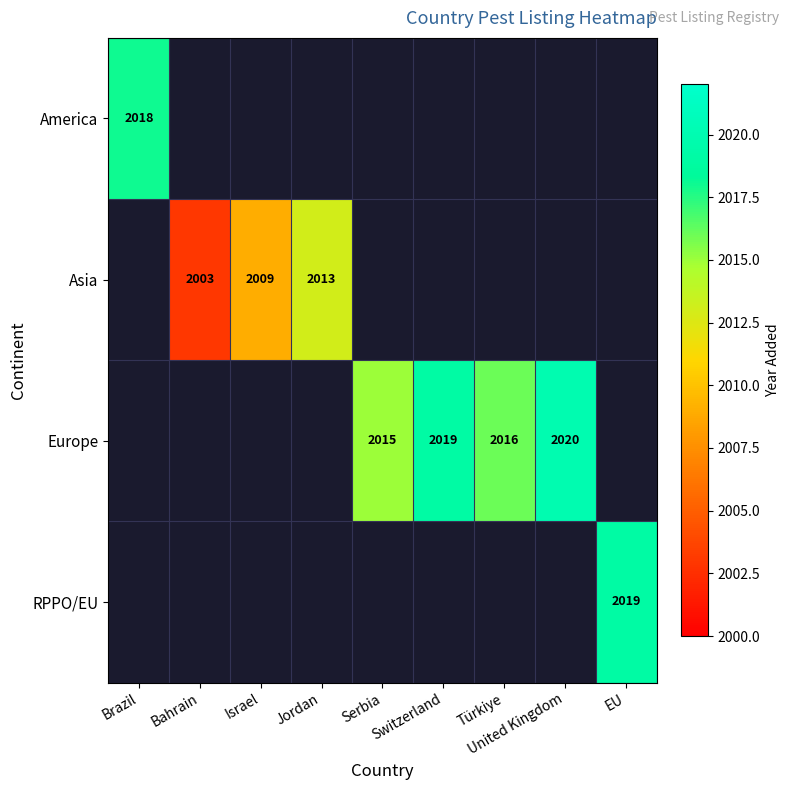

Is it true that Europe equals 2016 at Türkiye?

True